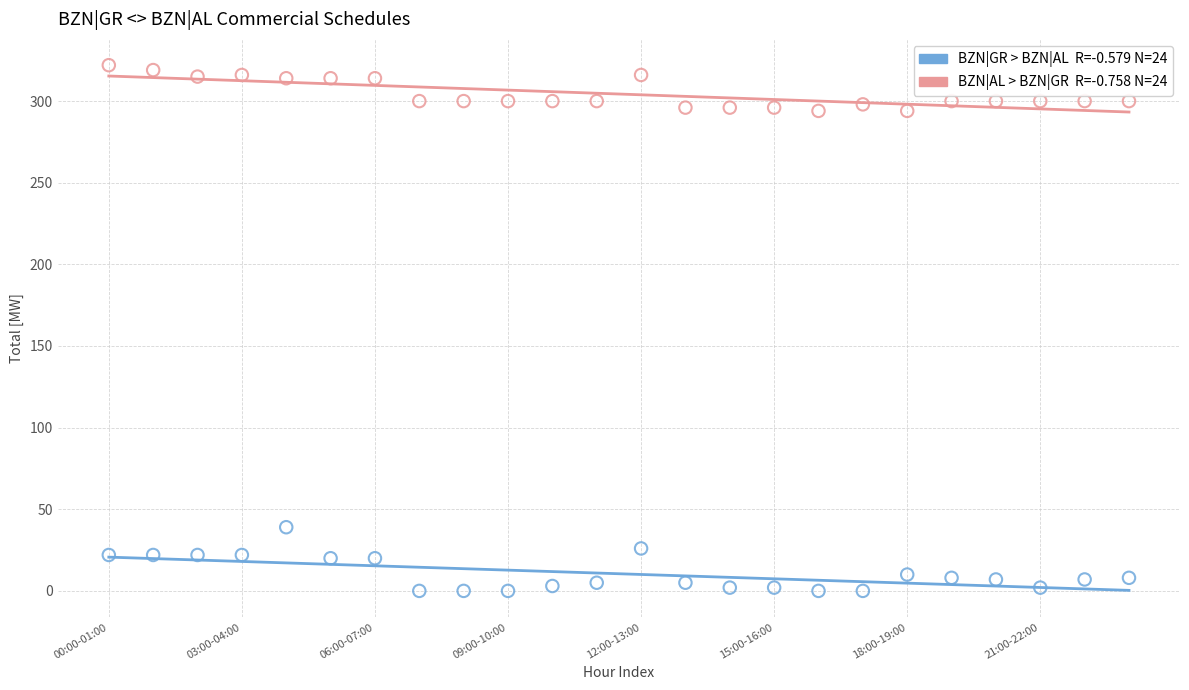

Across all series, what Y value is closest to 161?

39